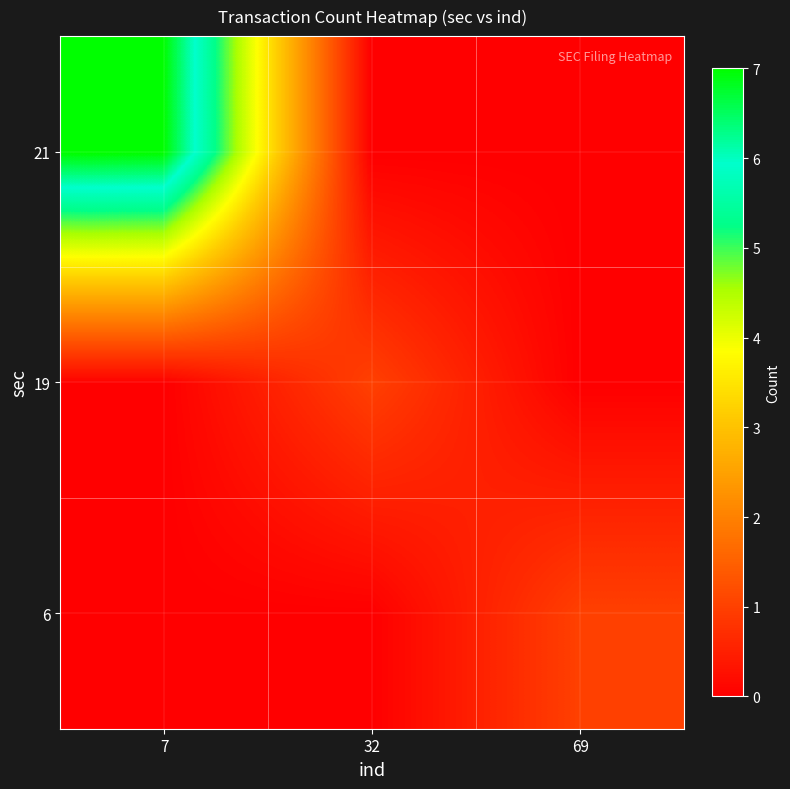

Reading left to right, what are all the values shown in this chart?

6: 7=0	32=0	69=1
19: 7=0	32=1	69=0
21: 7=7	32=0	69=0